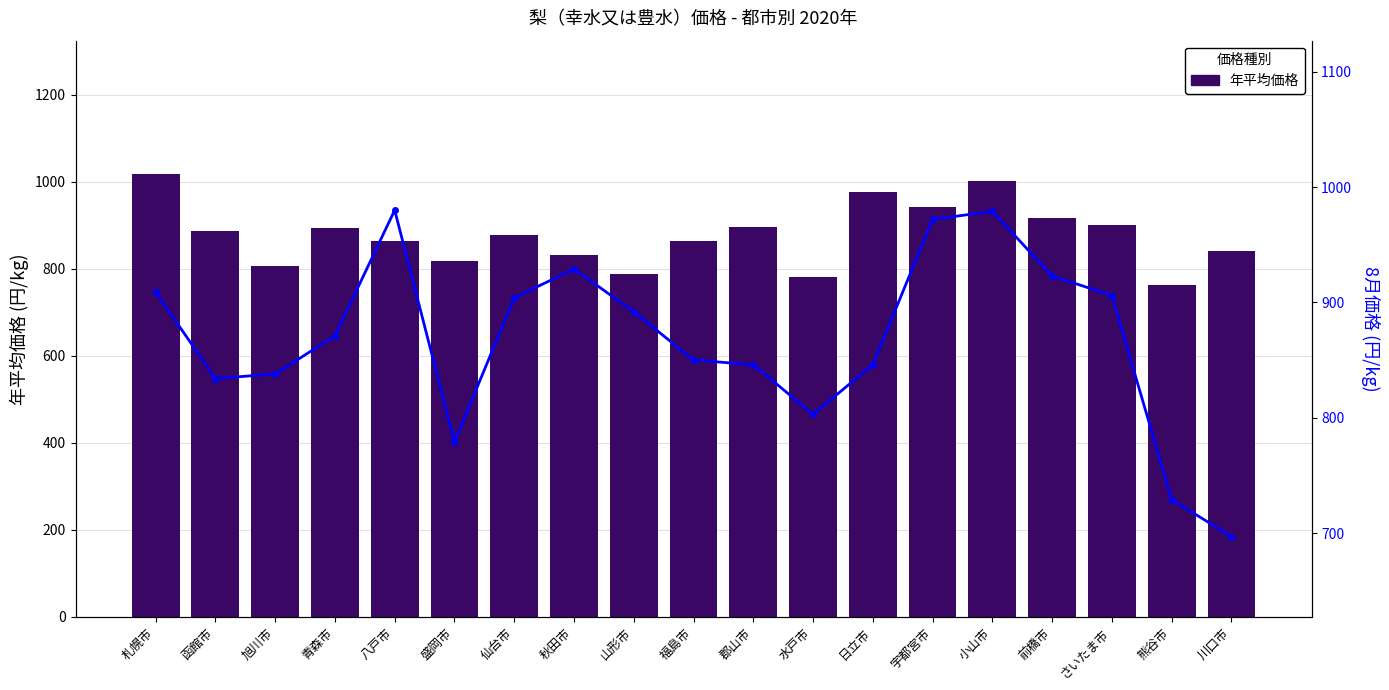

List the series in order of their overall mean, highest first.

年平均価格, 8月価格